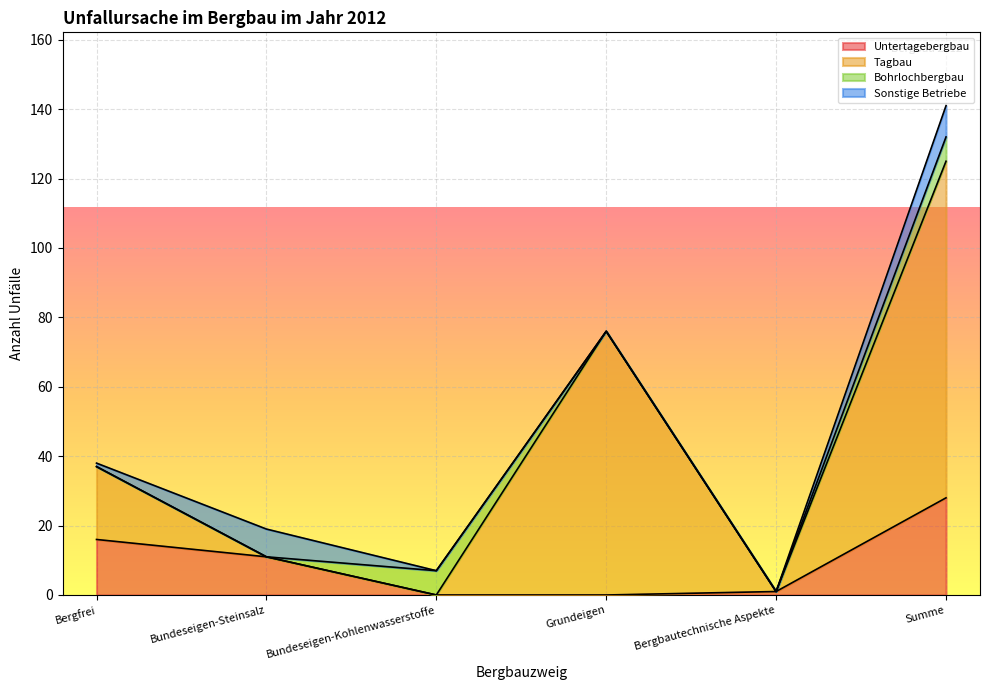

Is it true that Untertagebergbau equals 13 at Bundeseigen-Kohlenwasserstoffe?

False